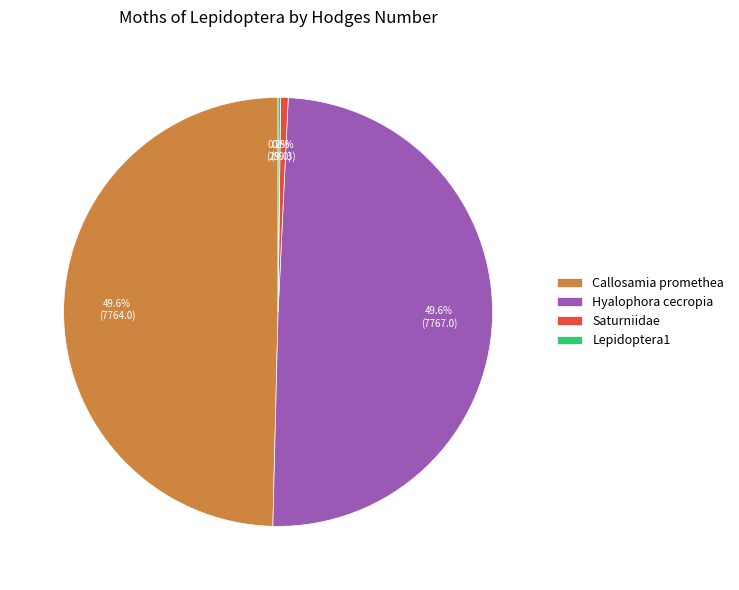

Do Saturniidae and Hyalophora cecropia together represent more than half of the pie?

Yes